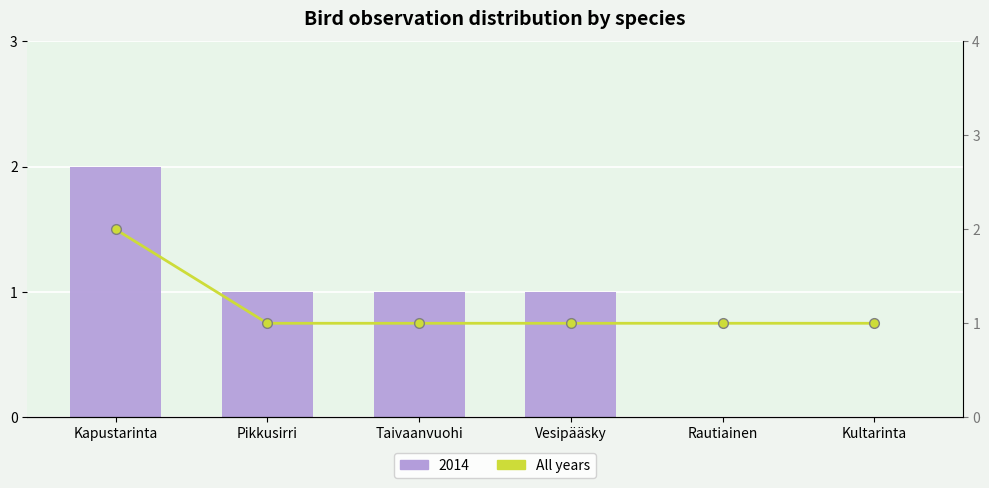

What is the average value?

1